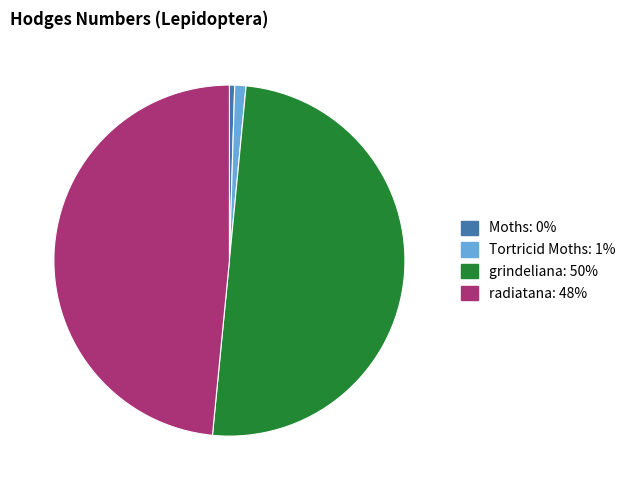

Rank the categories by value from lowest to highest.

Moths, Tortricid Moths, radiatana, grindeliana